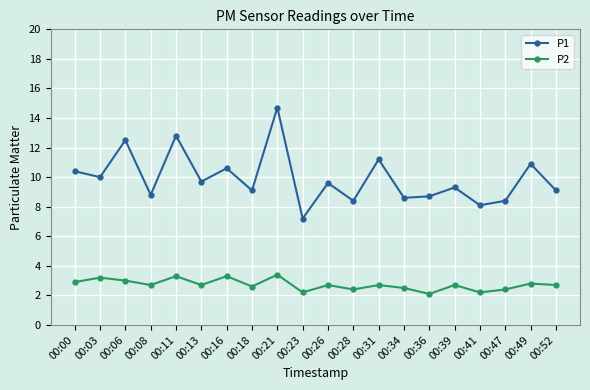

What is the total value across all series at 00:26?

12.3